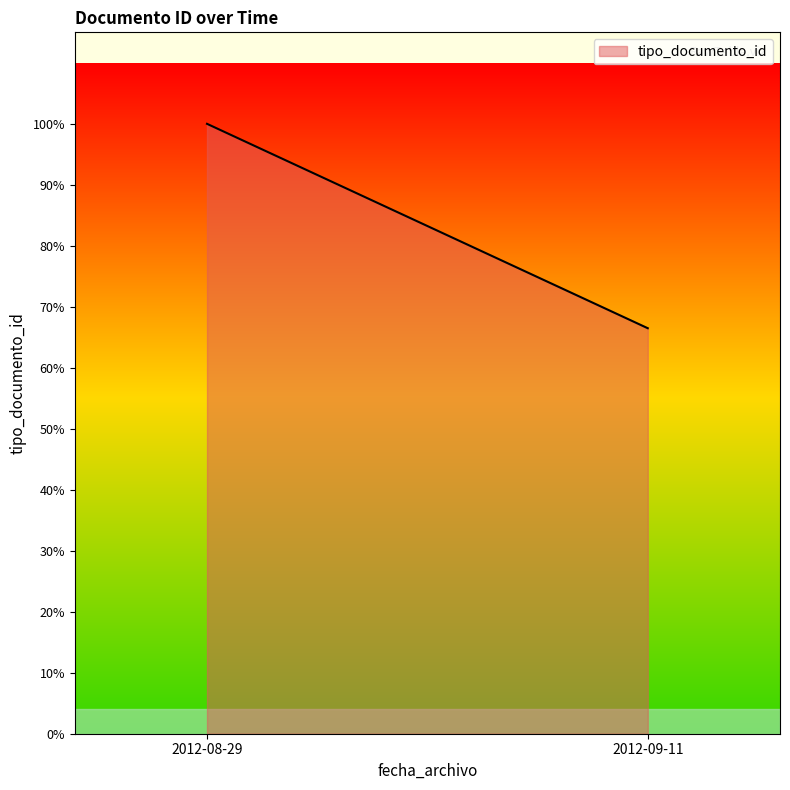

List the labels in order of value, smallest first.

2012-09-11, 2012-08-29